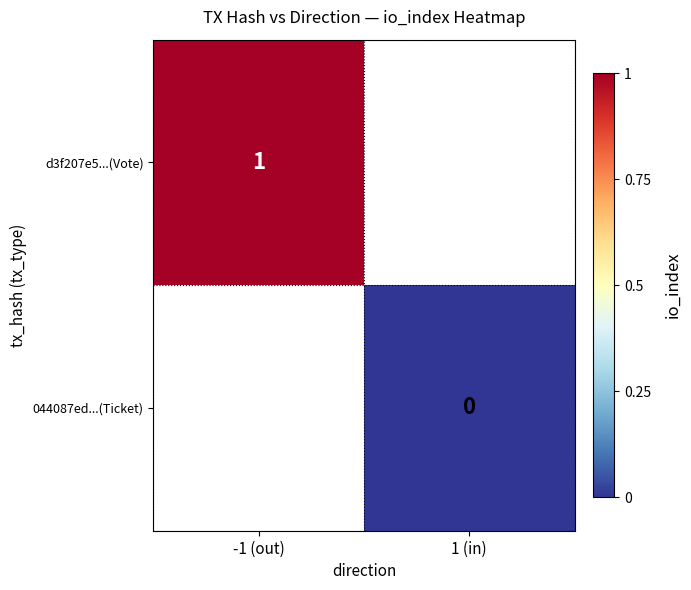

Is it true that d3f207e5...(Vote) equals 2 at -1 (out)?

False